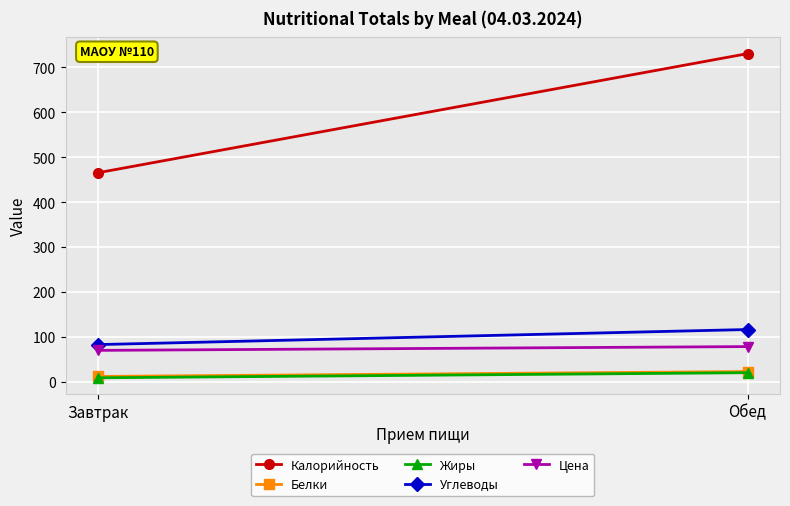

Which series has the largest total across all categories?

Калорийность